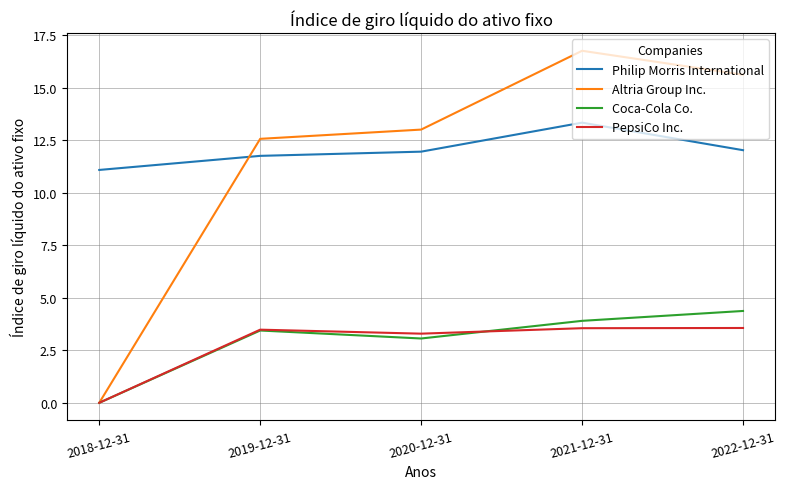

True or false: Coca-Cola Co. has more than 1 points higher than both neighbors.

False